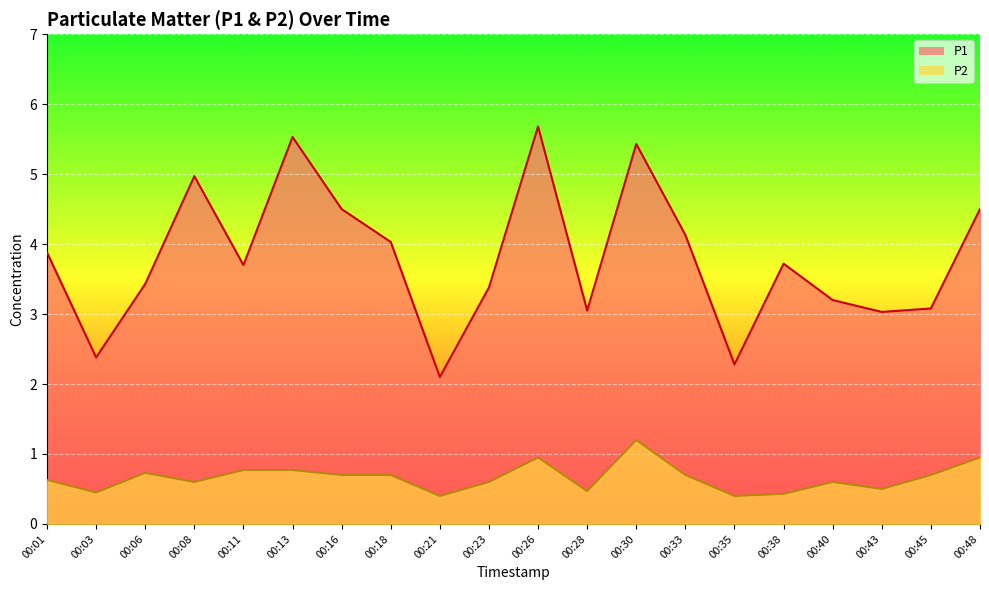

Reading right to left, extract all data points from this chart.

P1: 4.5	3.1	3.0	3.2	3.7	2.3	4.1	5.4	3.0	5.7	3.4	2.1	4.0	4.5	5.5	3.7	5.0	3.4	2.4	3.9
P2: 0.9	0.7	0.5	0.6	0.4	0.4	0.7	1.2	0.5	0.9	0.6	0.4	0.7	0.7	0.8	0.8	0.6	0.7	0.5	0.6